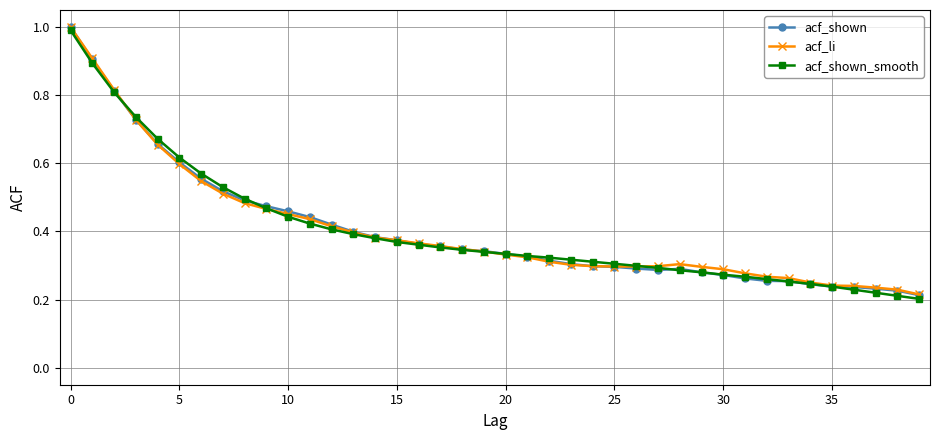

Does the chart have visible grid lines?

Yes